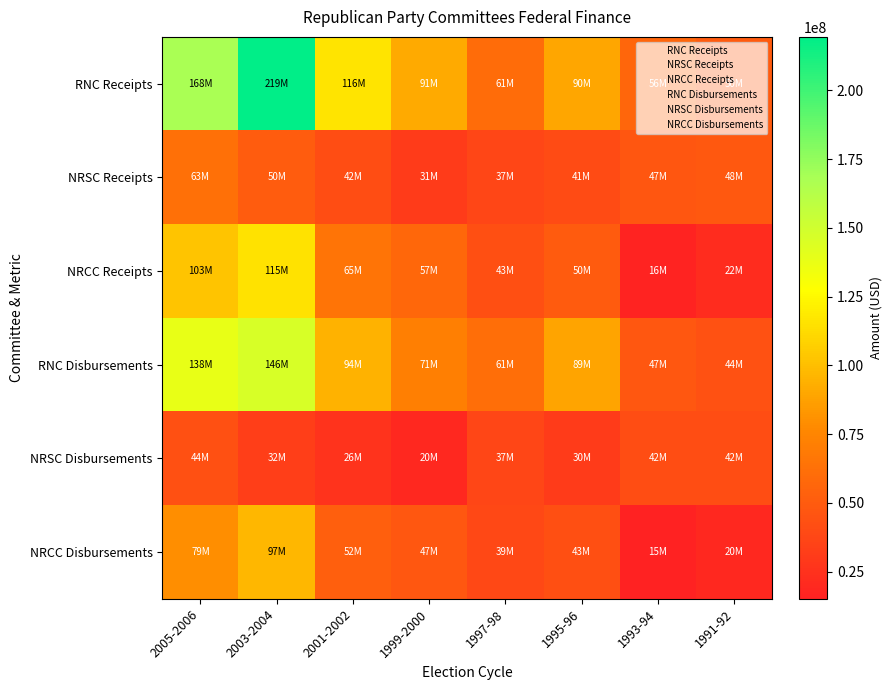

Which series has the largest total across all categories?

RNC Receipts